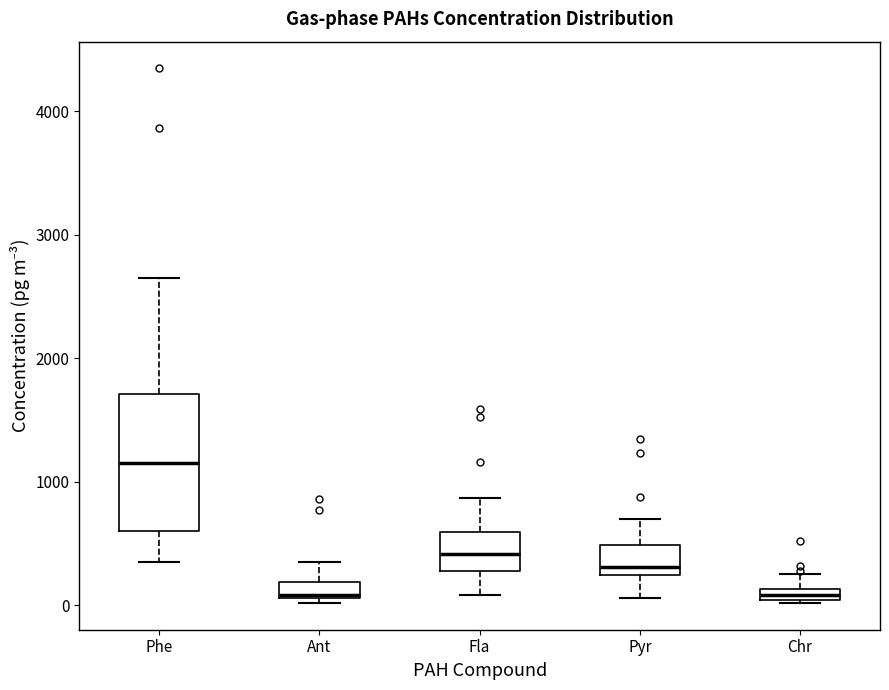

Comparing the boxes themselves (not the whiskers), which one is the tallest?

Phe